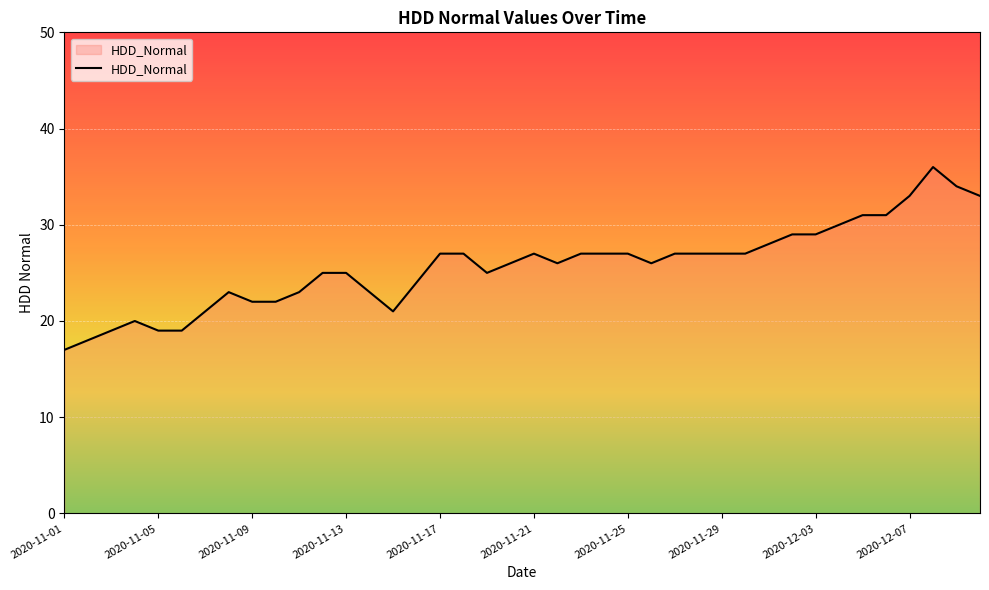

What is the maximum value shown in the chart?

36